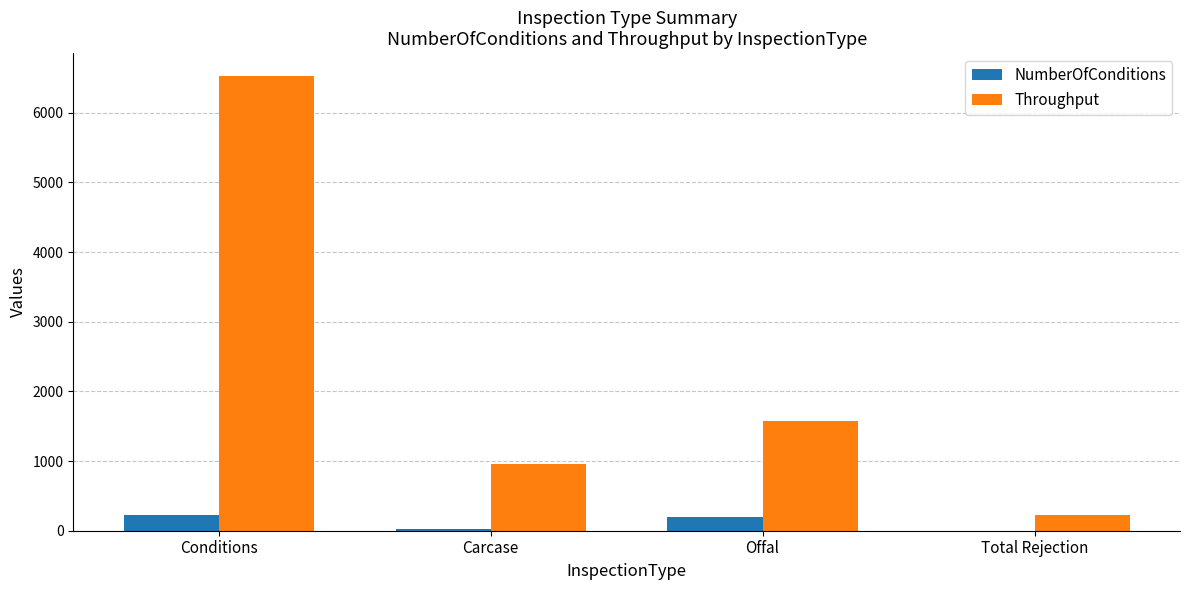

What is the total value across all series at Offal?

1774